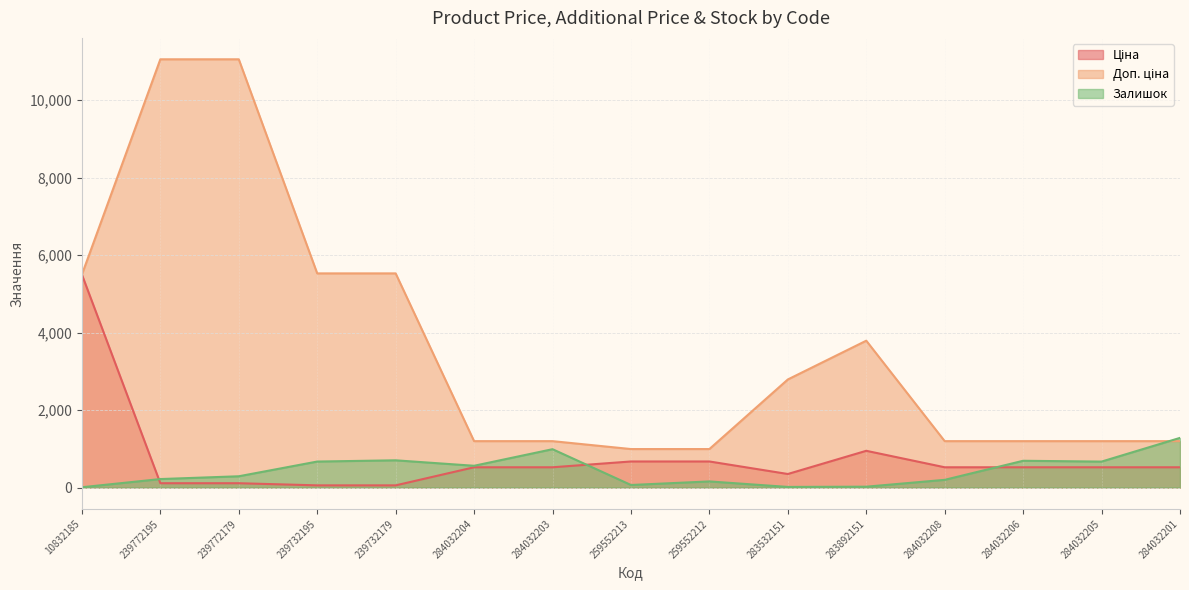

What are all the series names shown in the legend?

Ціна, Доп. ціна, Залишок